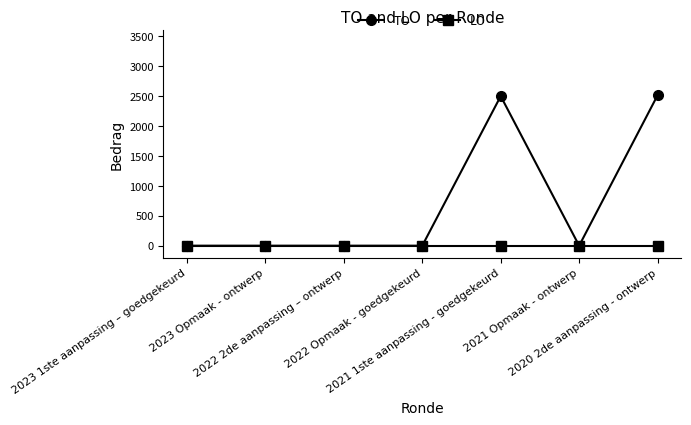

Which series changed the most between 2023 Opmaak - ontwerp and 2020 2de aanpassing - ontwerp?

TO